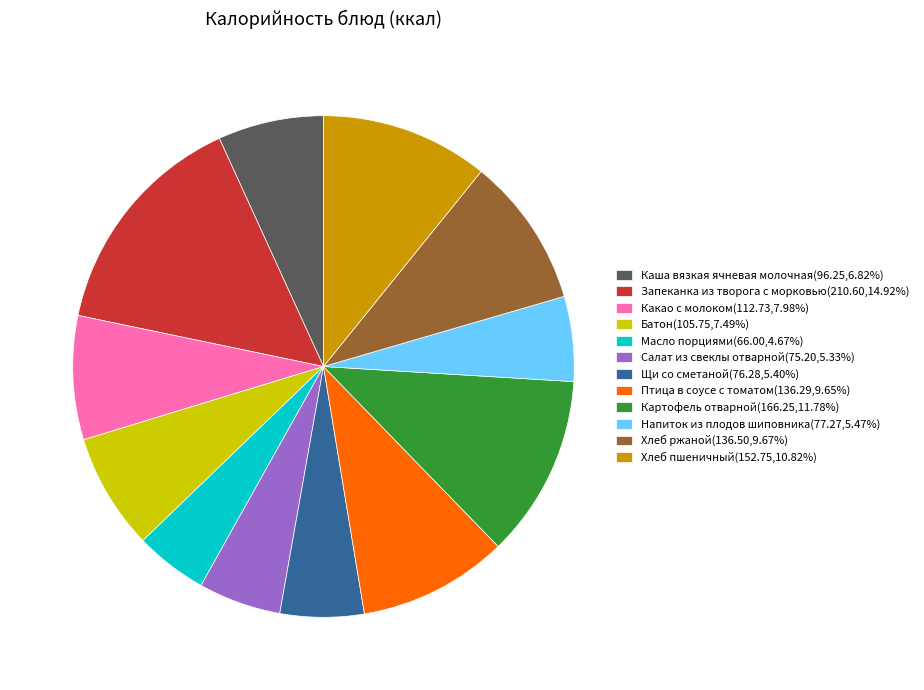

The Каша вязкая ячневая молочная slice represents 7% of the pie. True or false?

True